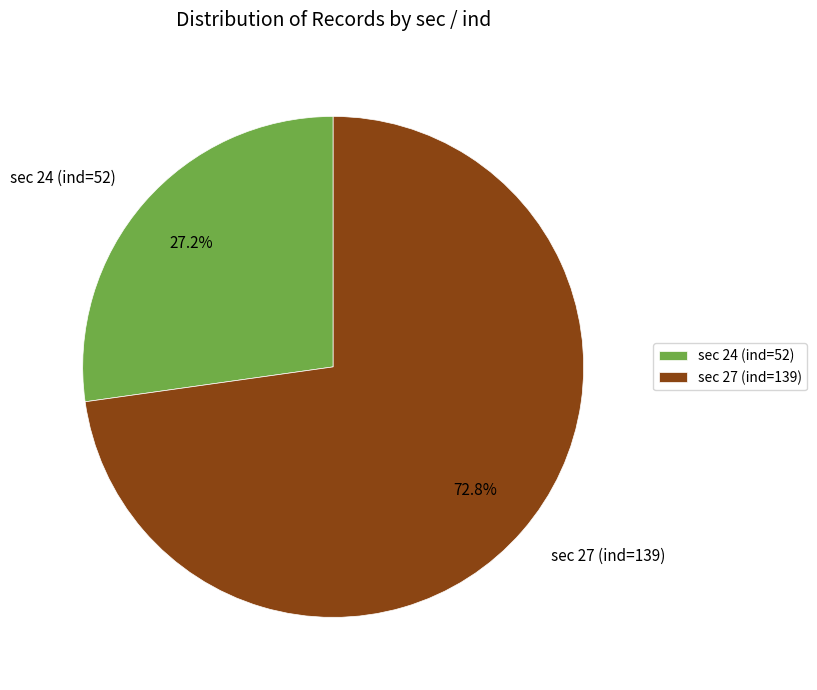

Rank the categories by value from lowest to highest.

sec 24 (ind=52), sec 27 (ind=139)